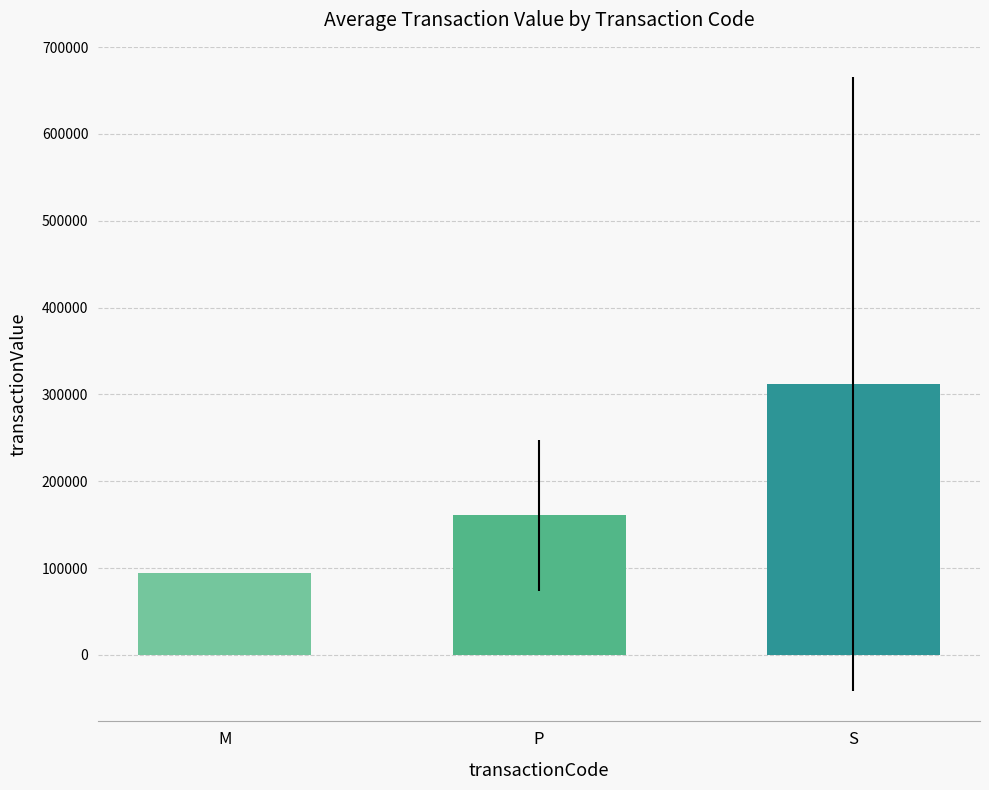

How many bars are there in total?

3